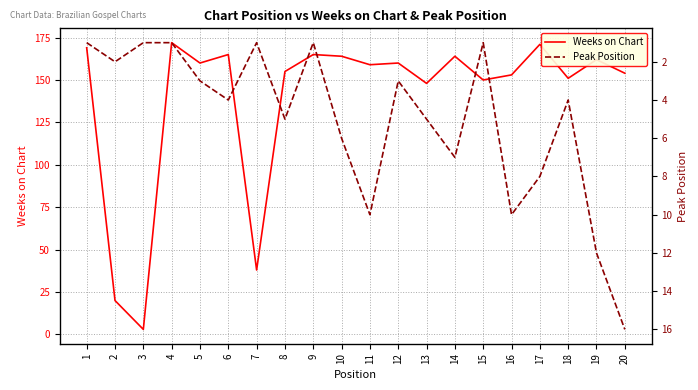

List the series in order of their overall mean, highest first.

Weeks on Chart, Peak Position